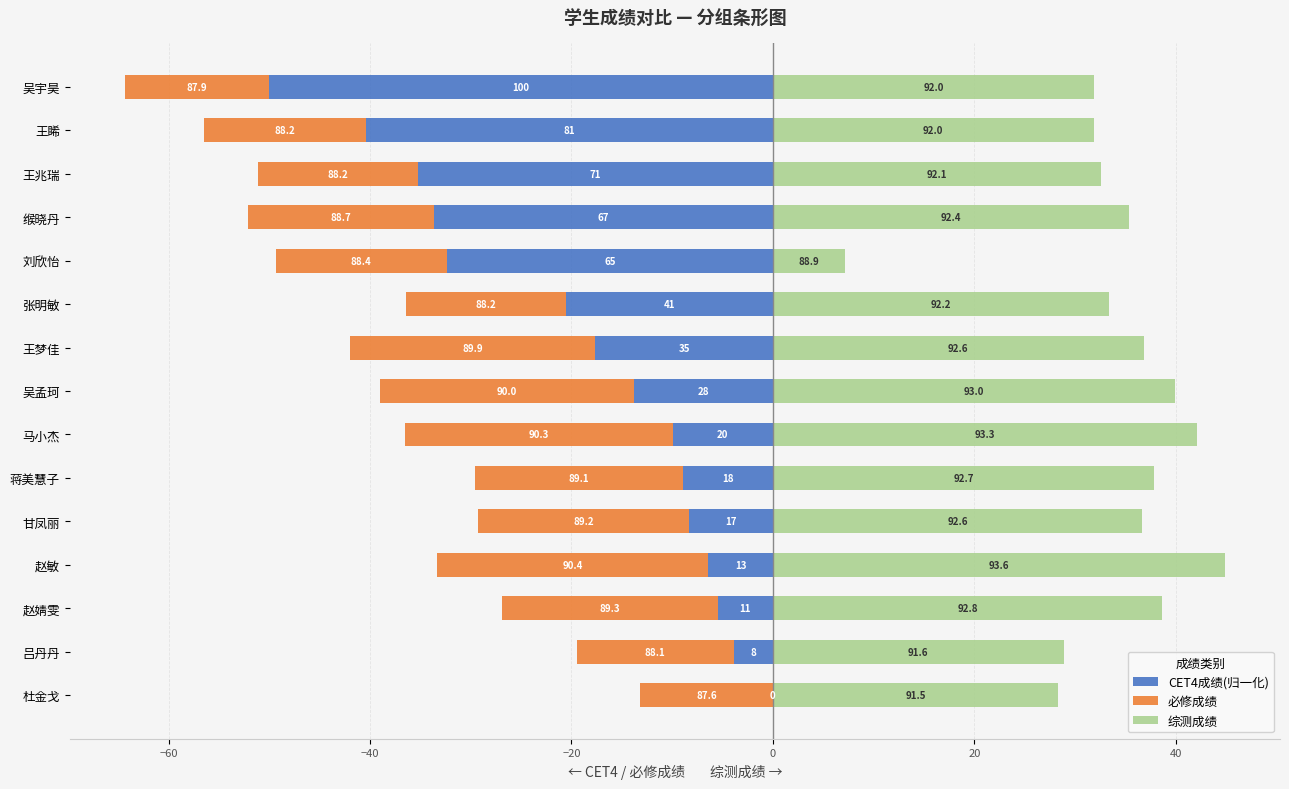

Does the chart contain any negative values?

Yes